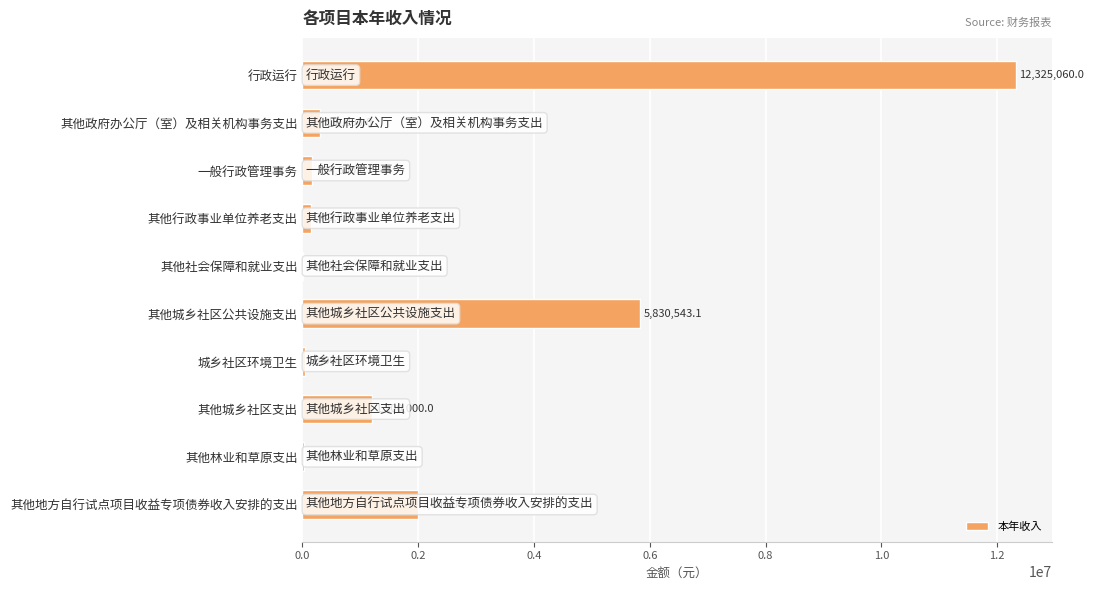

What is the greatest value displayed?

12325060.0